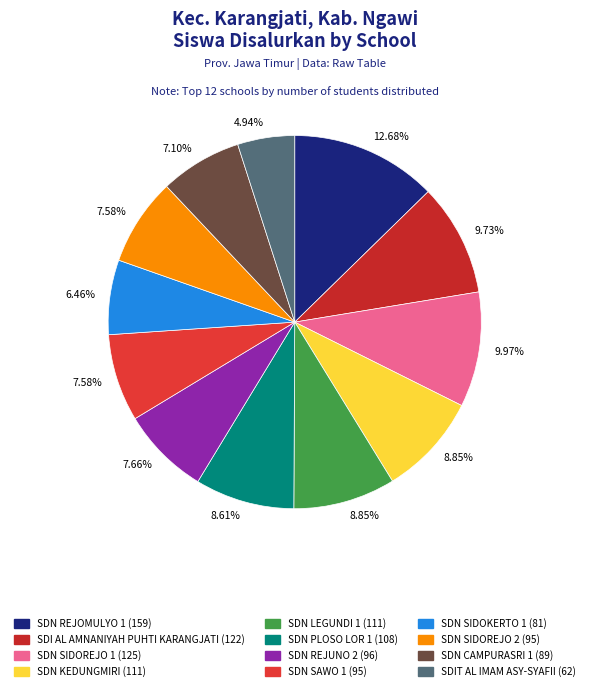

Which slice is the largest?

SD NEGERI REJOMULYO 1